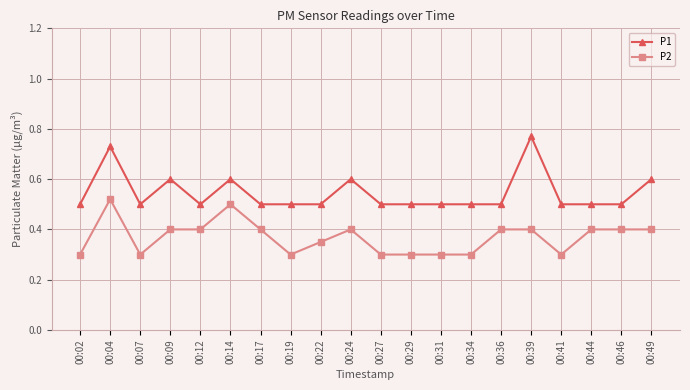

What is the sum of the P1 values at 00:19 and 00:34?

1.0